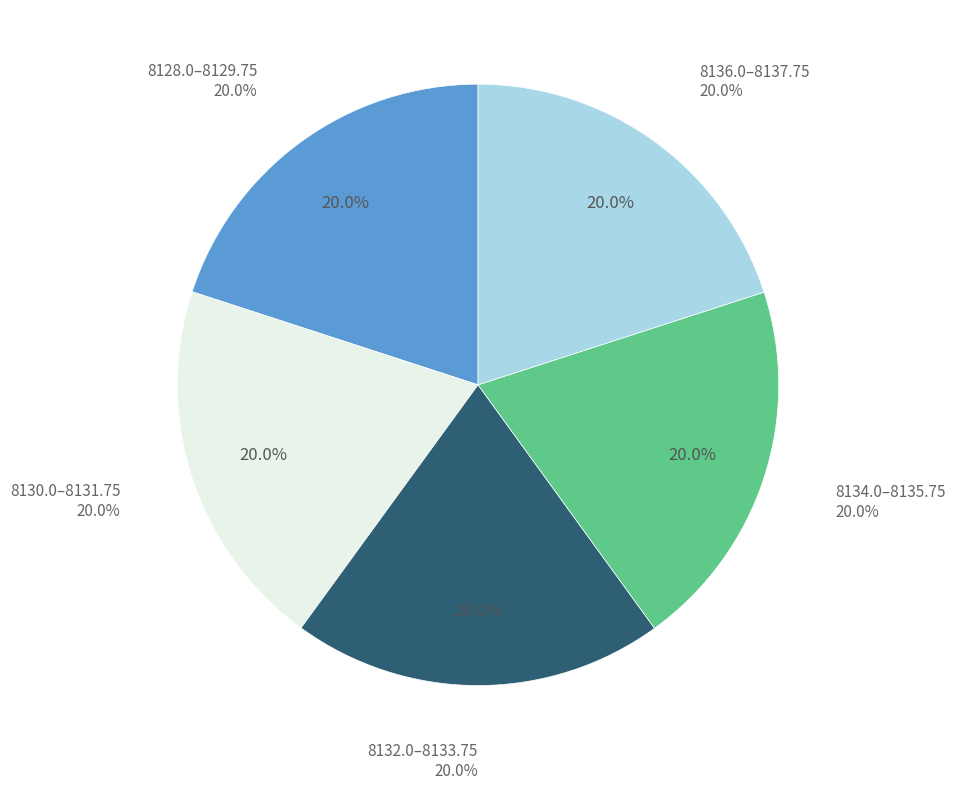

What is the smallest slice in the pie chart?

8128.0